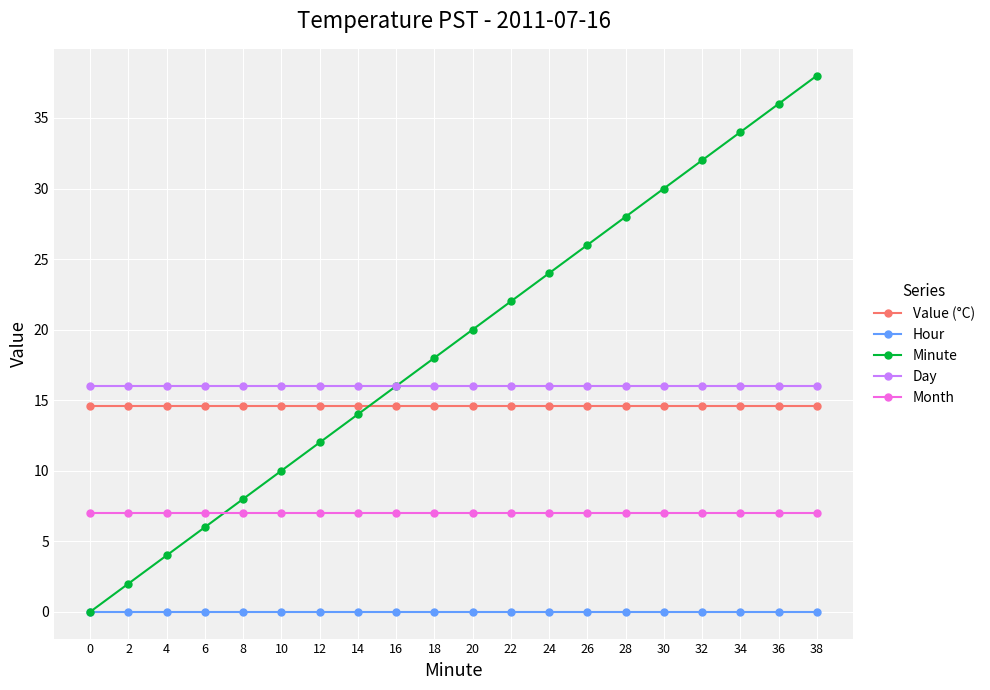

Which series changed the most between 2 and 36?

Minute